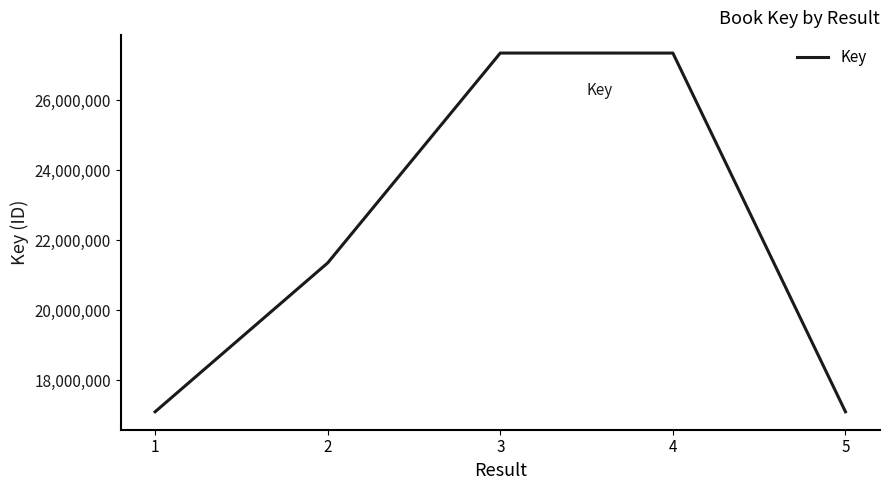

How many categories are shown in the chart?

5